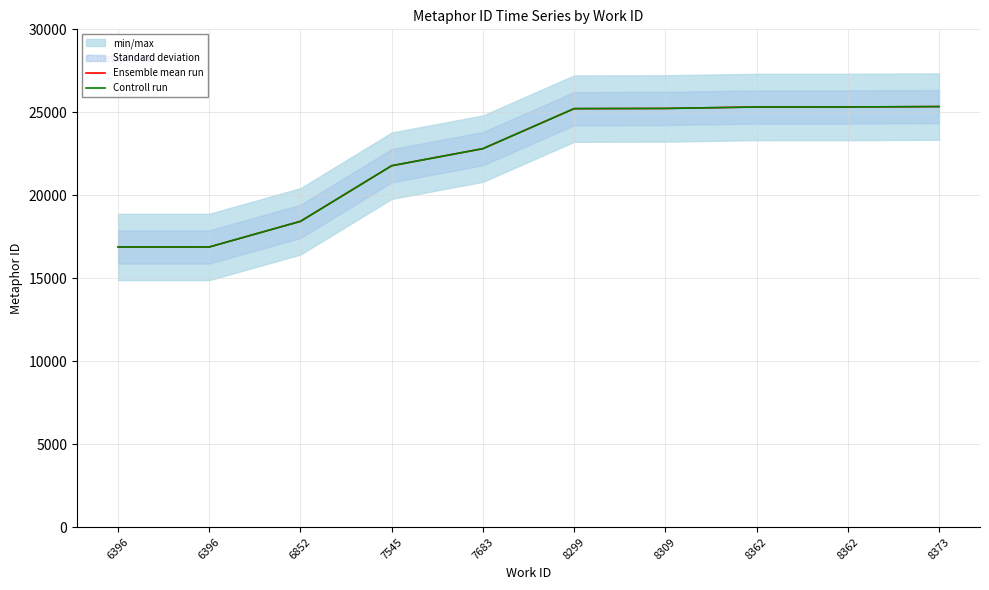

How many categories are shown in the chart?

10